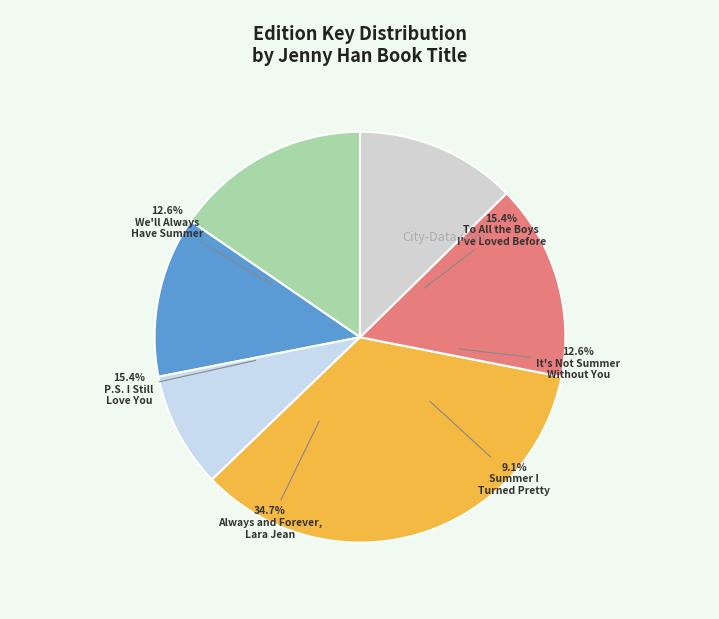

Count the number of slices in the pie.

6